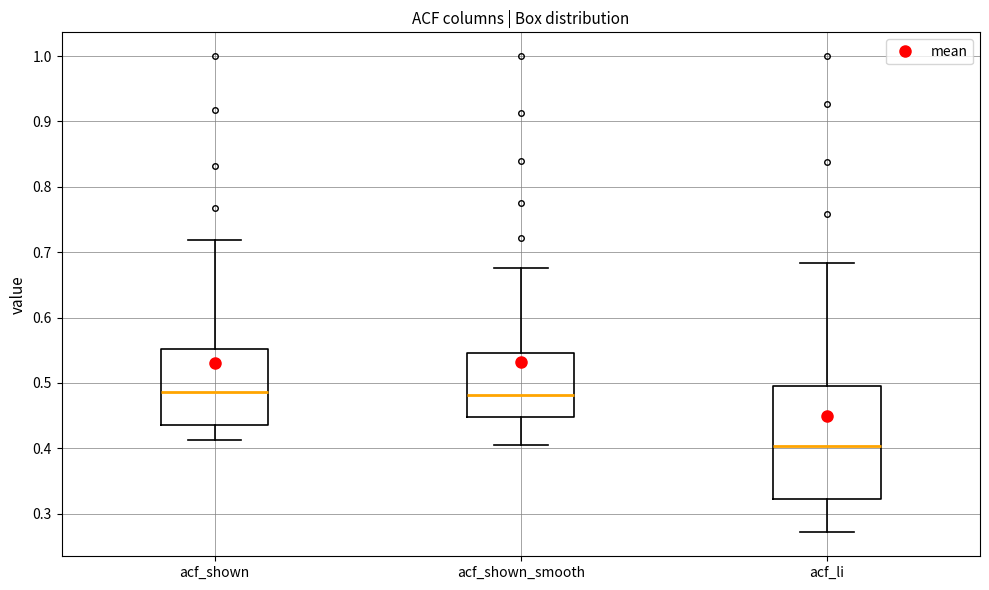

Where is the lower edge of the box for acf_li on the y-axis? The values are not printed on the chart, so give them approximately, as read against the axis.

0.32